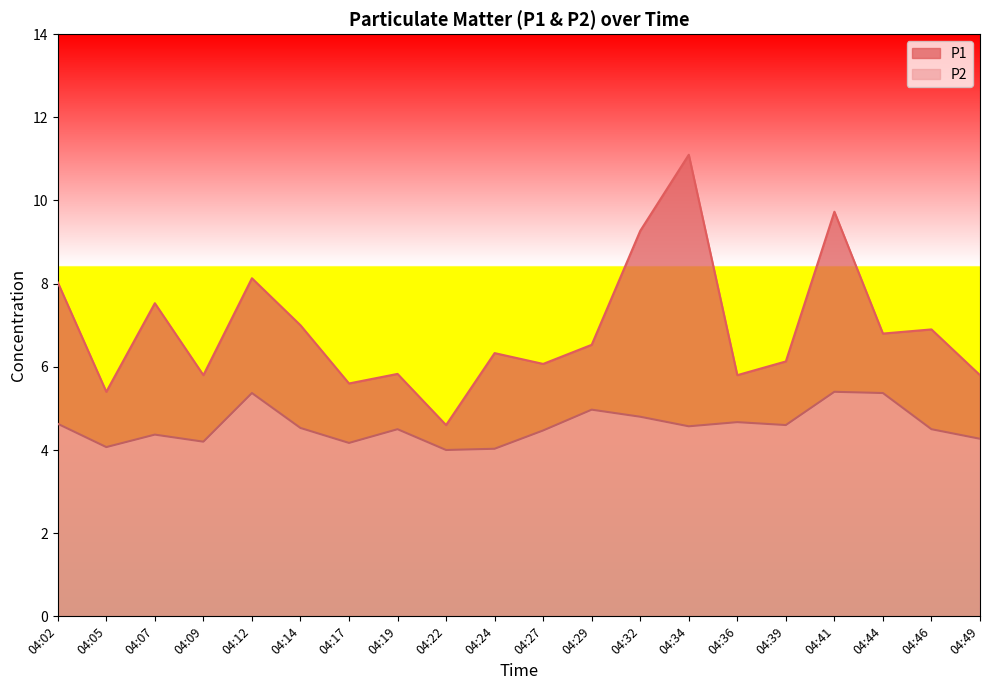

True or false: P1 and P2 intersect in this chart.

False